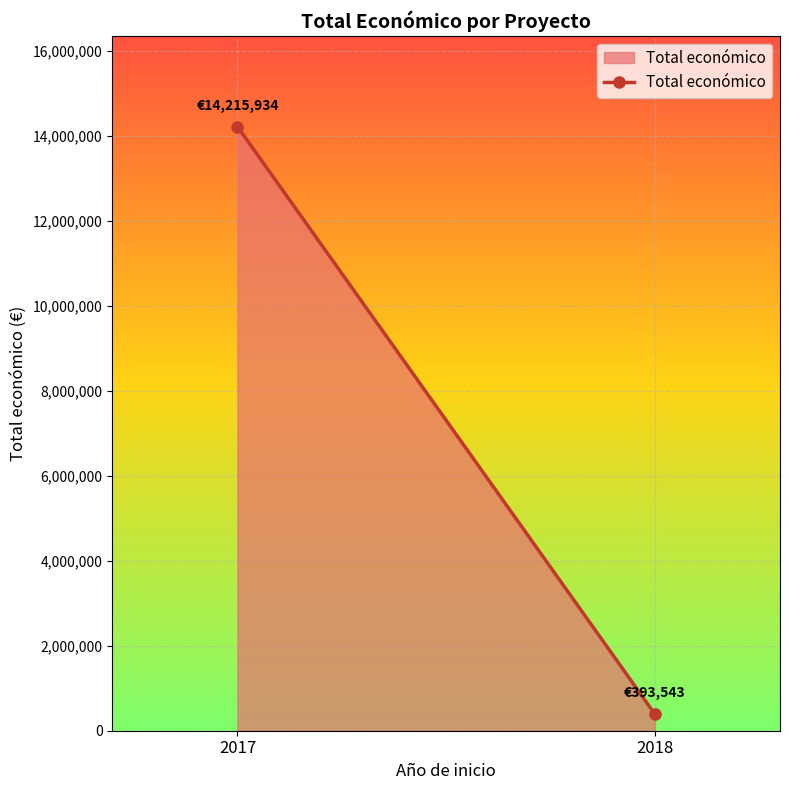

Rank the categories by value from lowest to highest.

2018, 2017